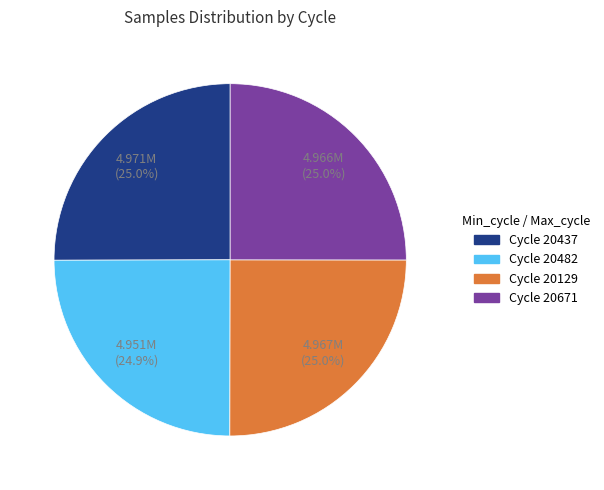

Is there a majority slice in this chart?

No